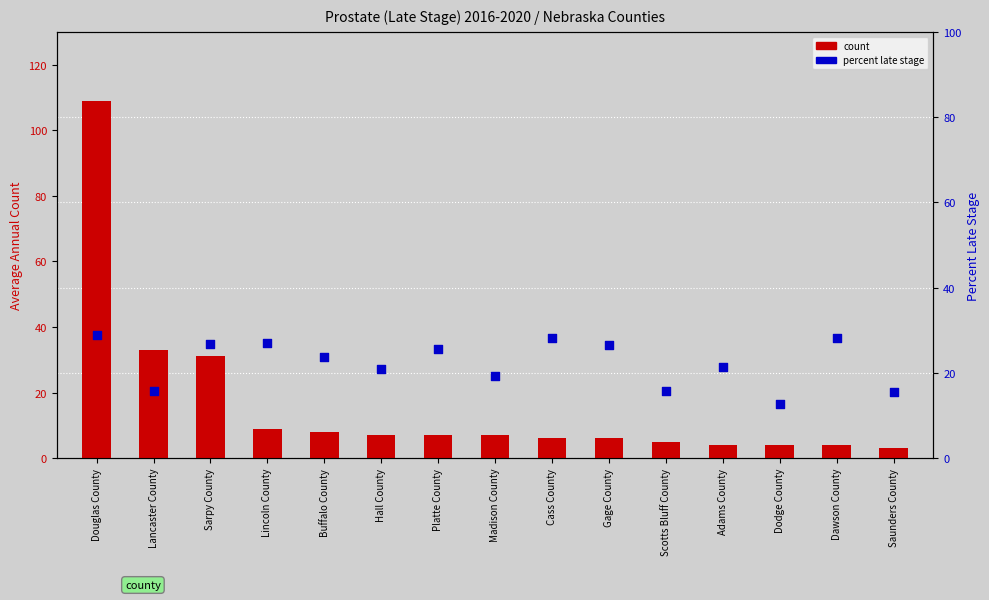

At how many categories does at least one series exceed 107?

1